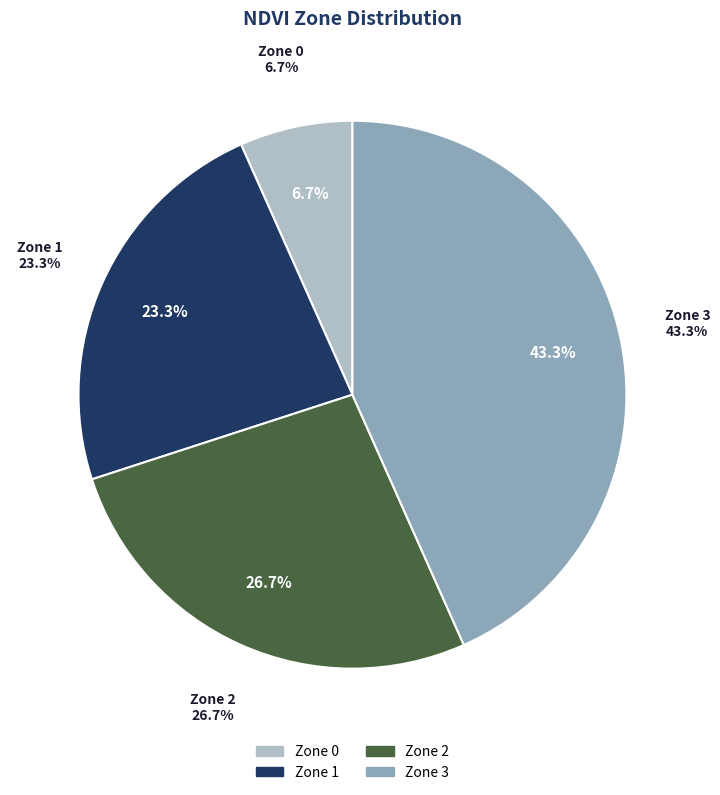

What percentage is NOT represented by Zone 3?

56.7%